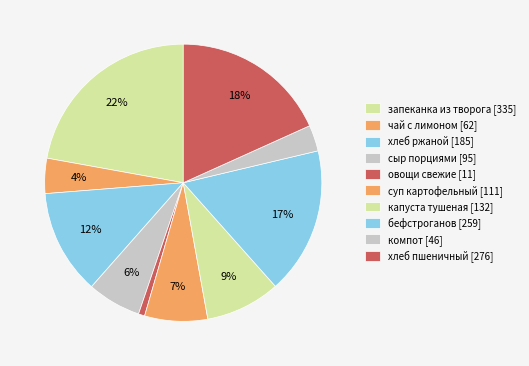

What is the change in value from хлеб ржаной to компот?

-139